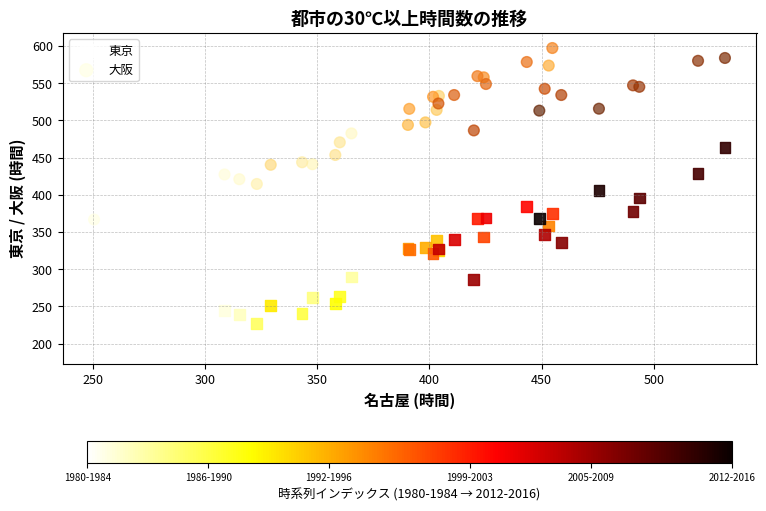

Which series contains the lowest Y value?

東京